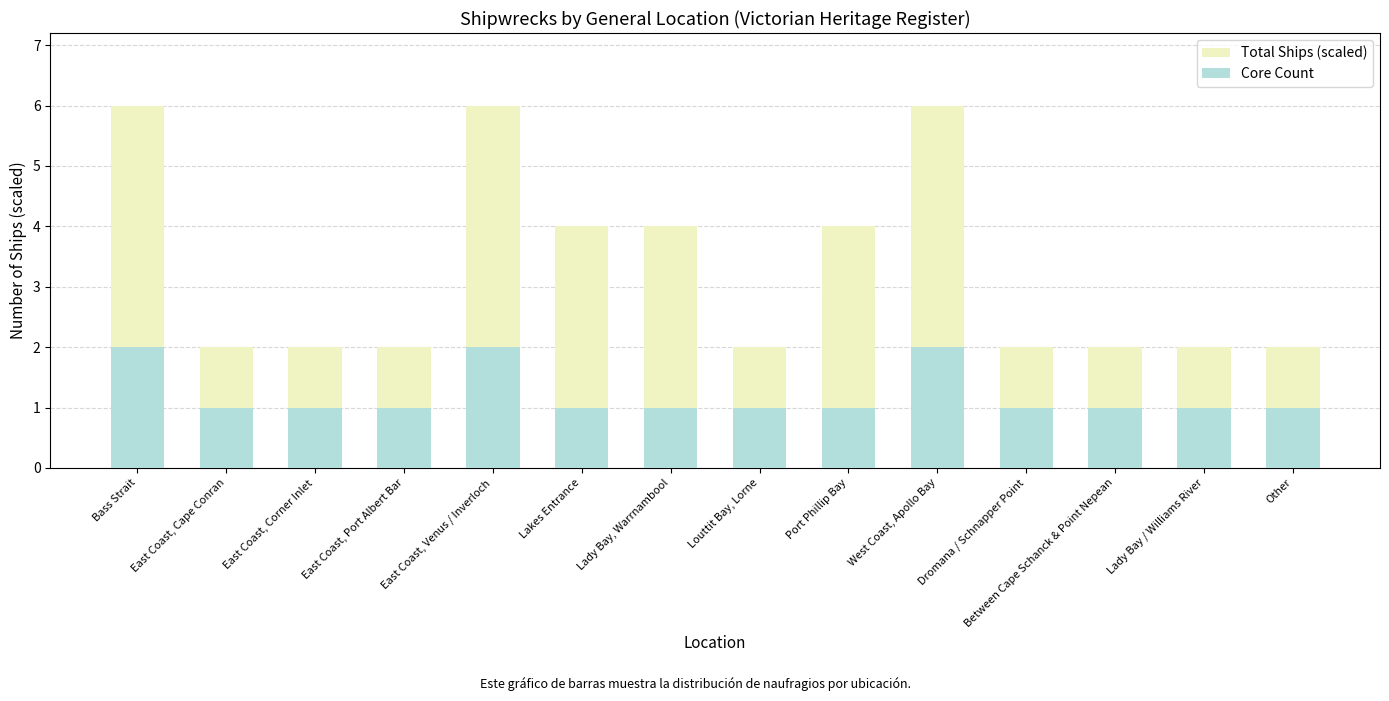

List the series in order of their overall mean, lowest first.

Core Count, Total Ships (scaled)